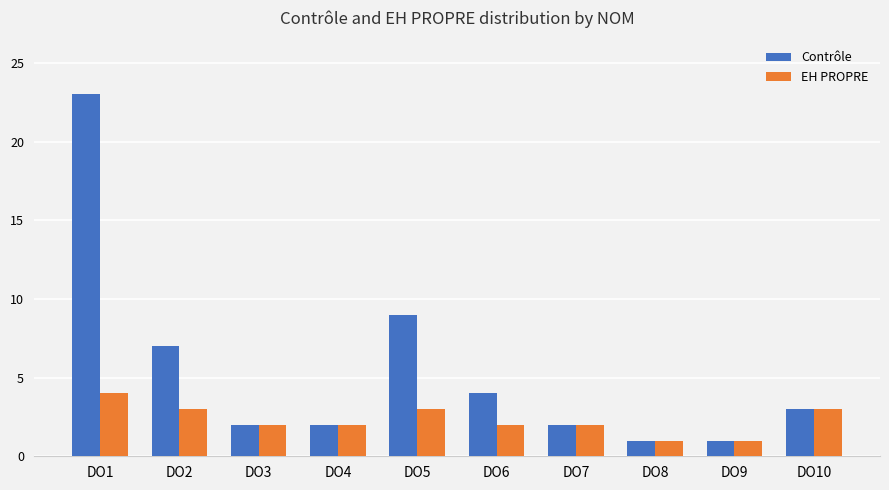

Reading right to left, extract all data points from this chart.

Contrôle: 3	1	1	2	4	9	2	2	7	23
EH PROPRE: 3	1	1	2	2	3	2	2	3	4